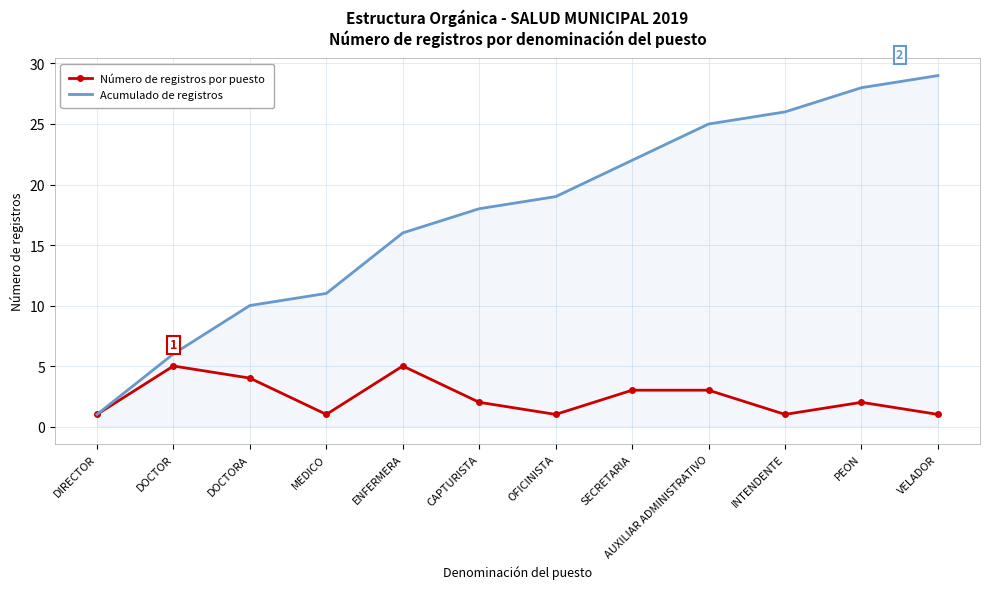

Rank the series by their average value, from highest to lowest.

Acumulado de registros, Número de registros por puesto